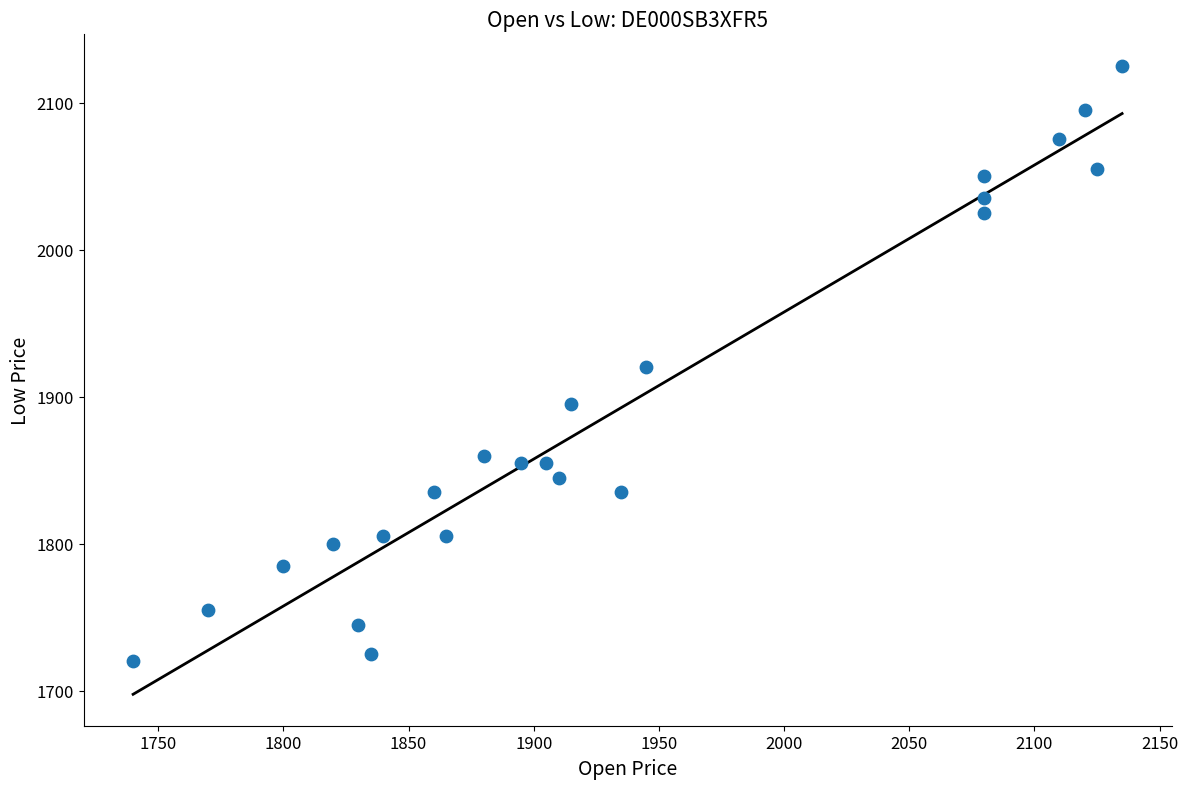

What is the range of Y values (max minus min)?

405